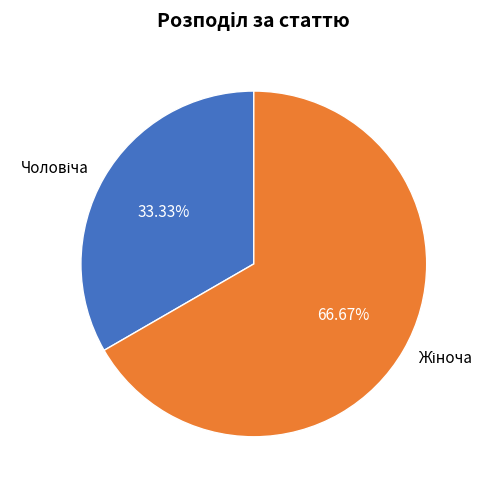

Count the number of slices in the pie.

2